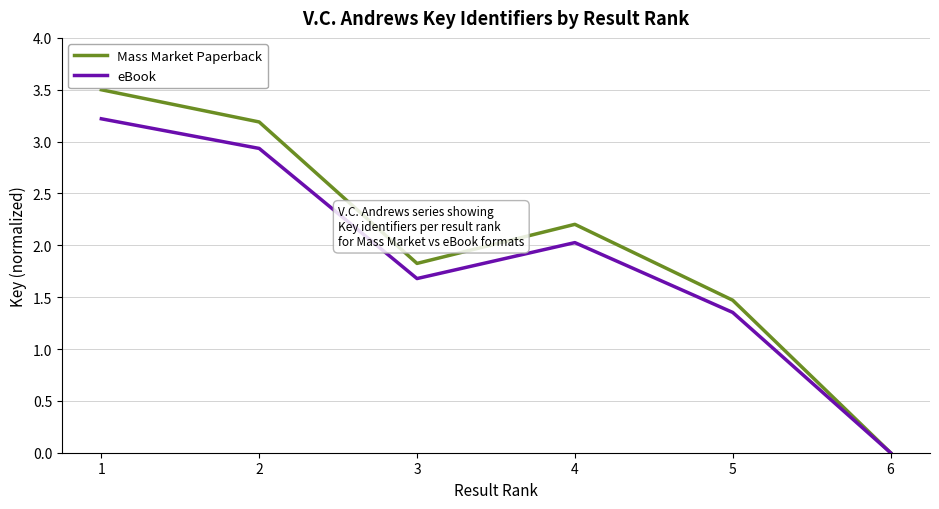

At which label does eBook first exceed 2?

1